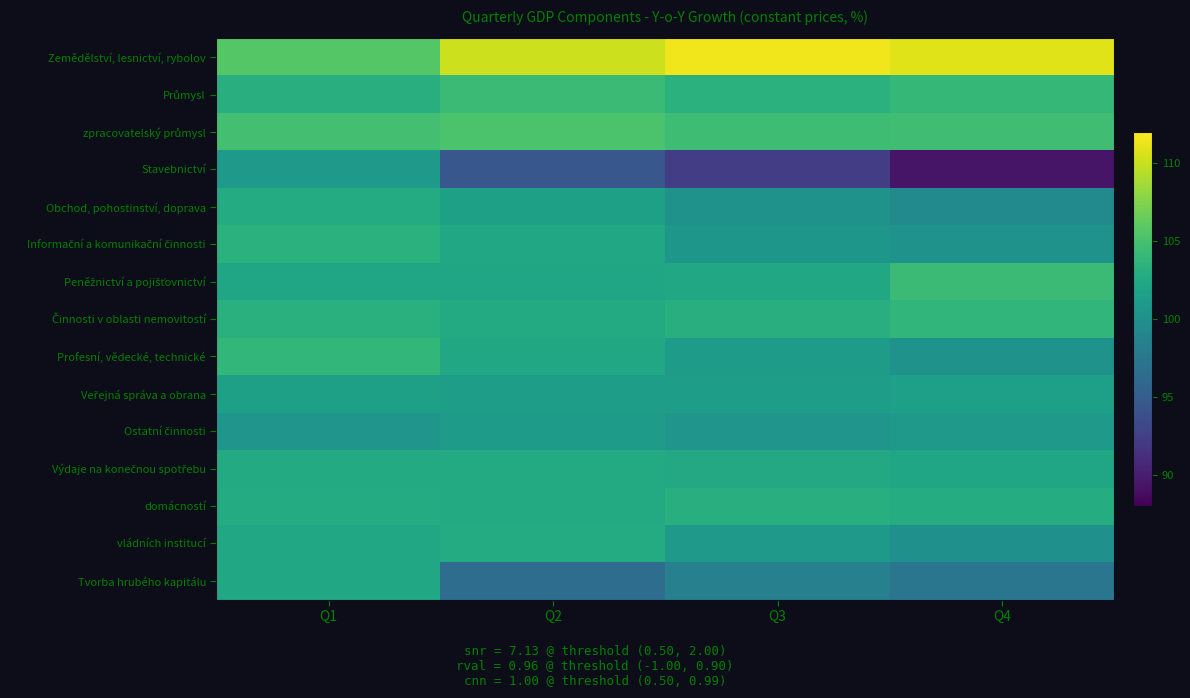

What is the spread (max minus min) of values at Q2?

15.6